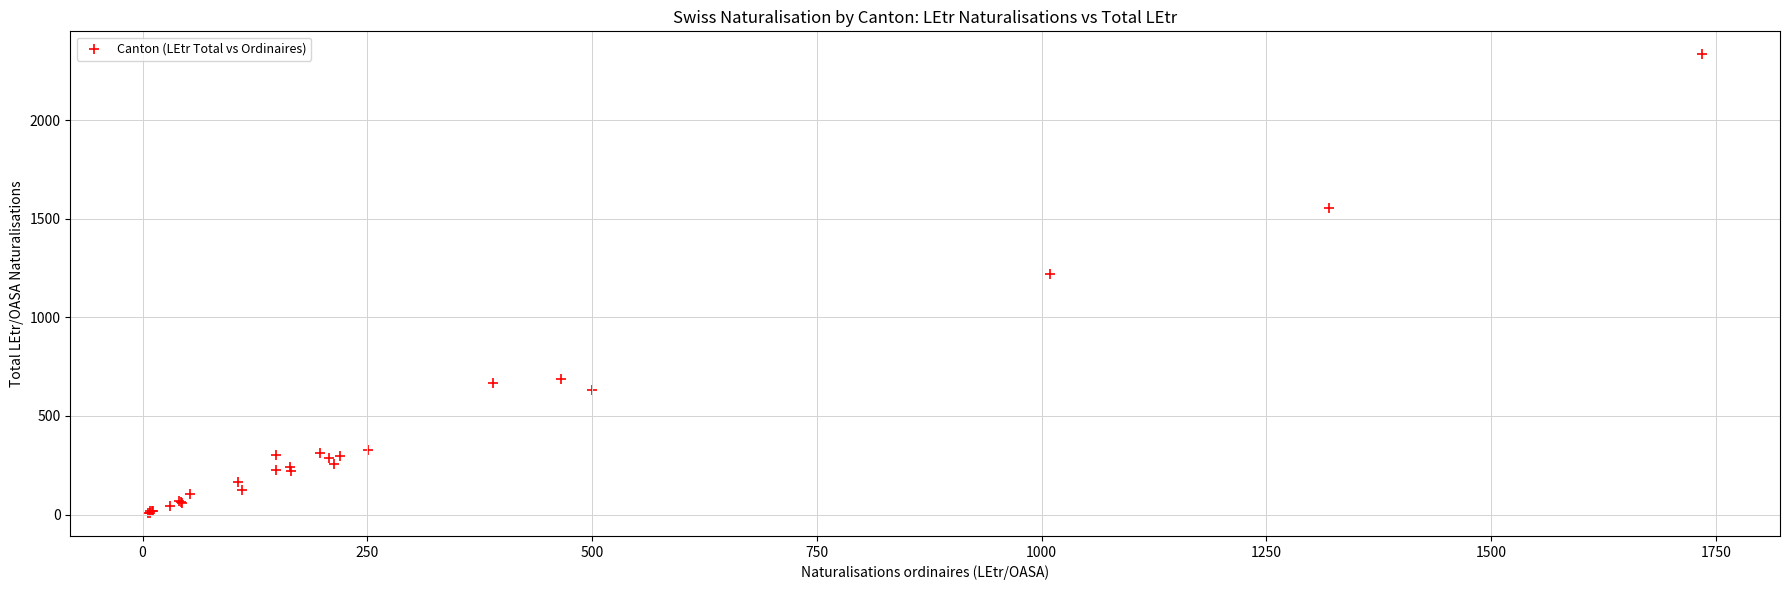

What Y value in the scatter plot is closest to 1171?

1222